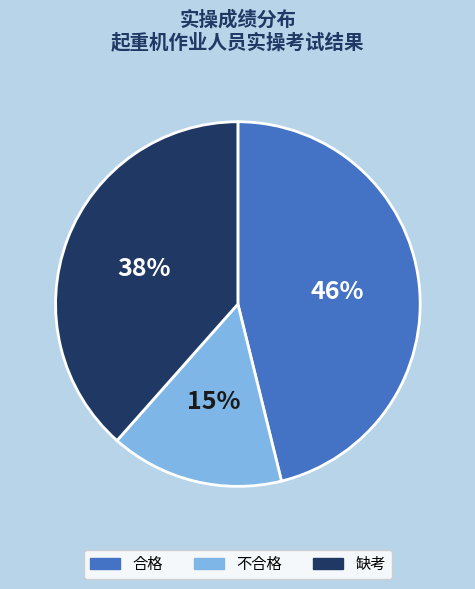

Is it true that 合格 is 46% of the pie?

True